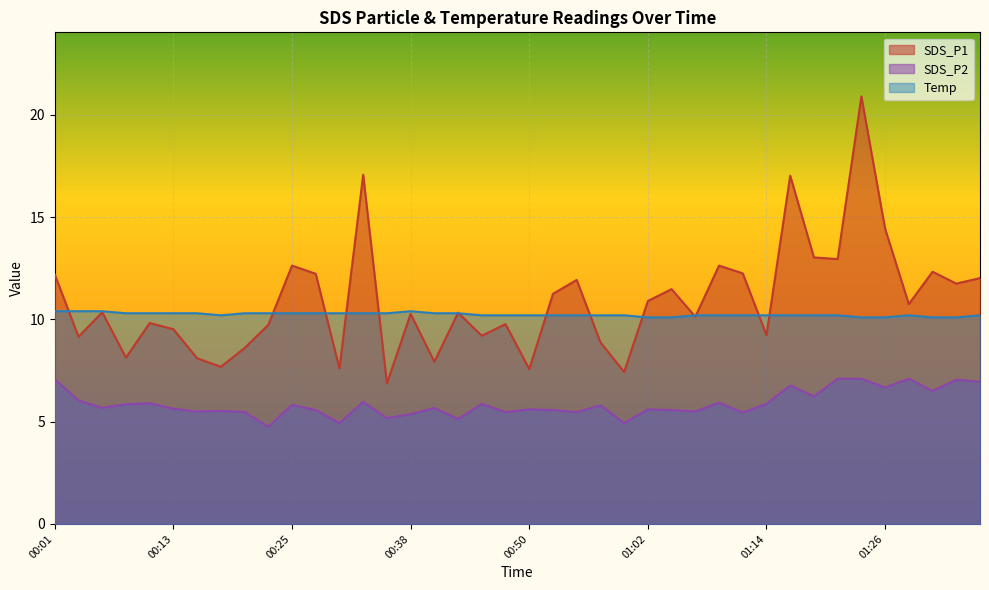

Which category has the highest value in the Temp series?

00:01